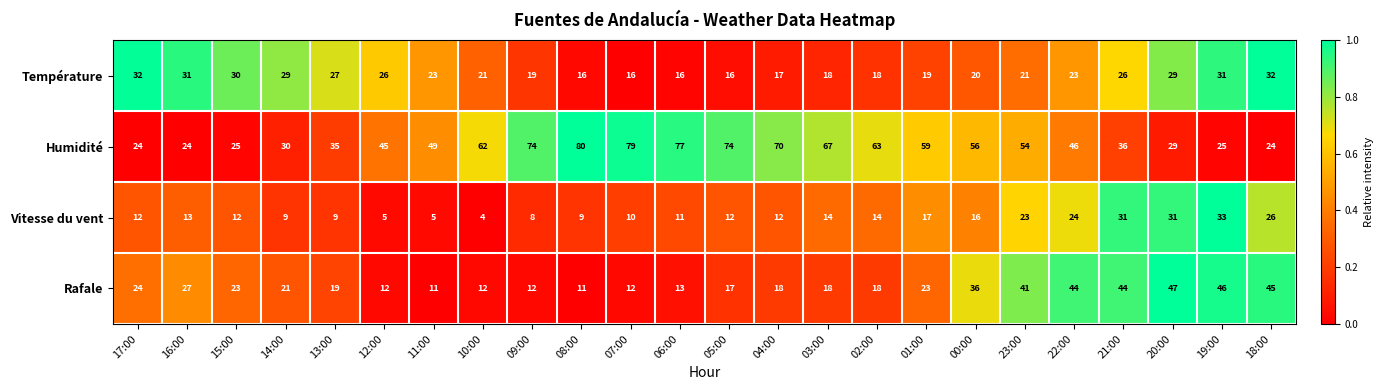

What is the difference between the highest and lowest values at 00:00?

40